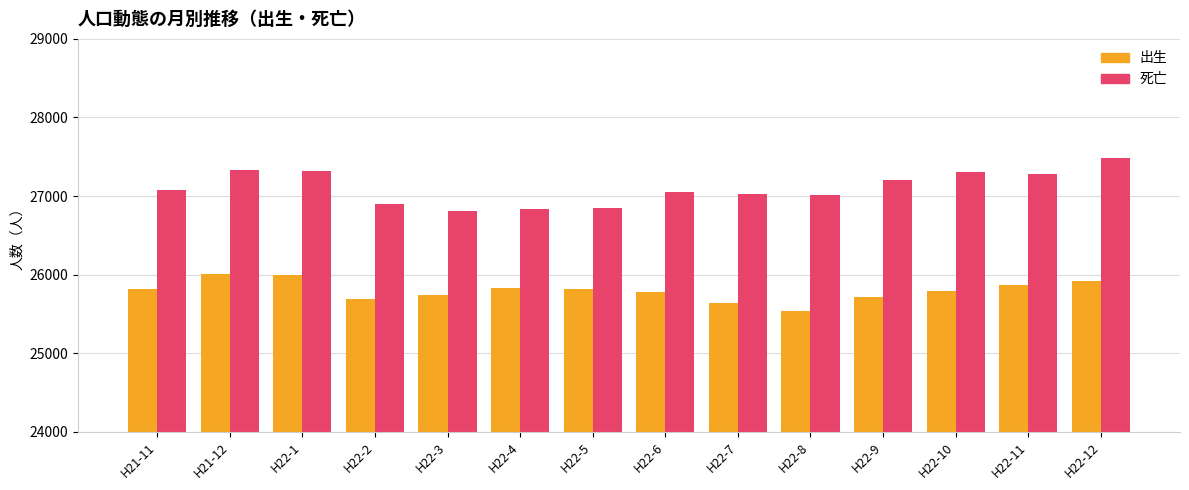

Rank the series at H22-7 from highest to lowest value.

死亡, 出生